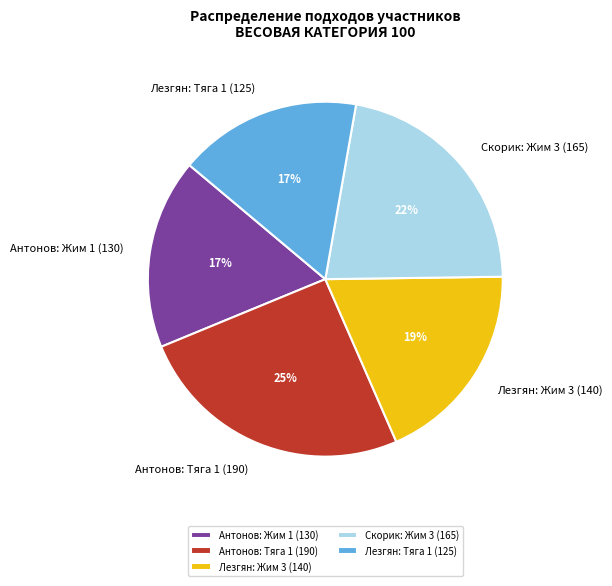

Is there a majority slice in this chart?

No